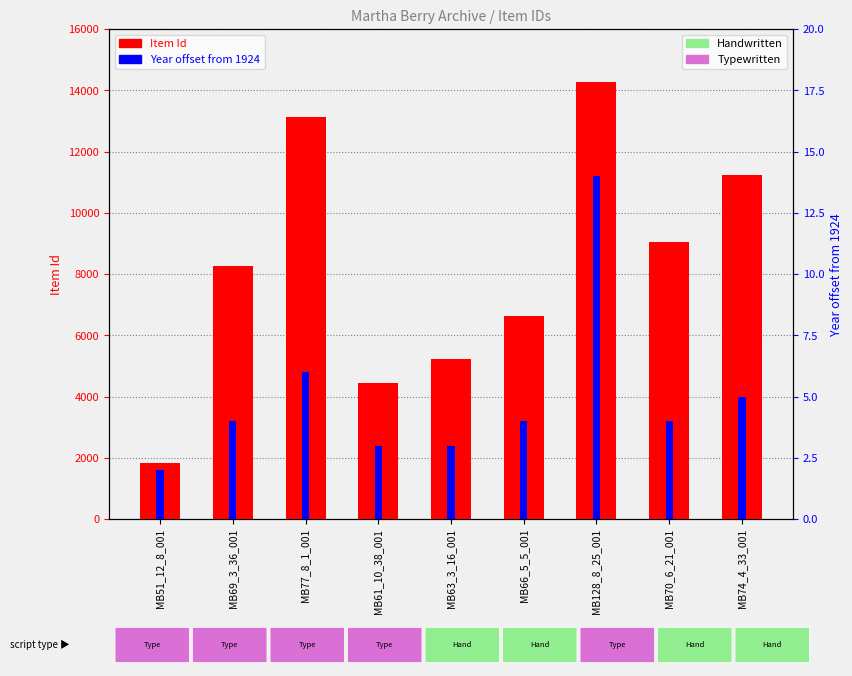

What value does the Item Id series have at MB66_5_5_001?

6643